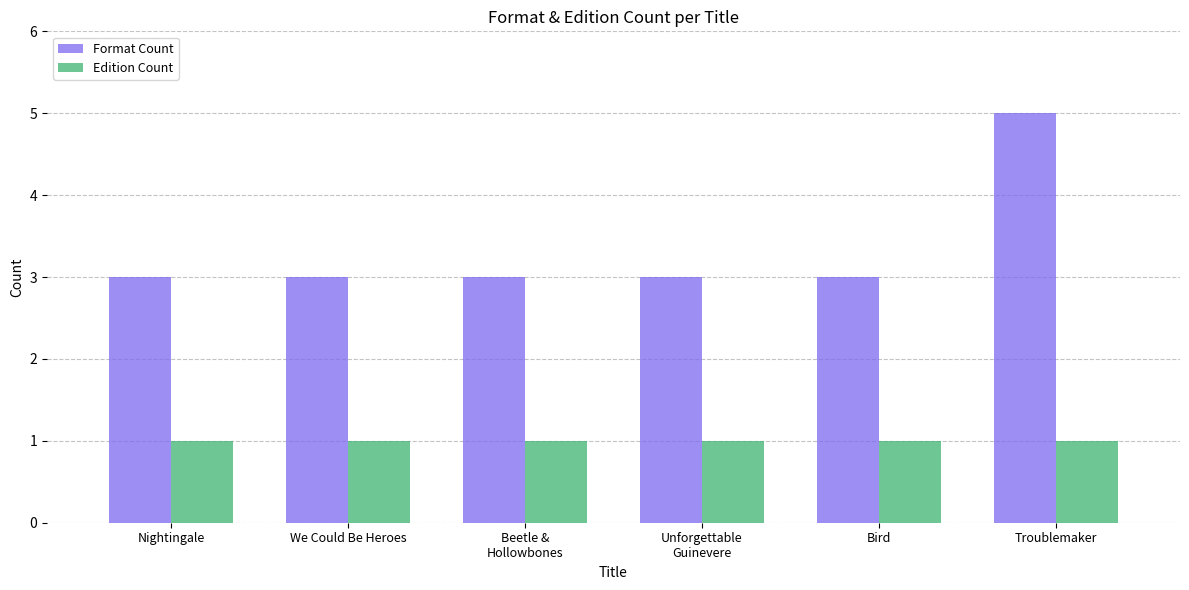

What is the approximate value of Edition Count at Bird?

1